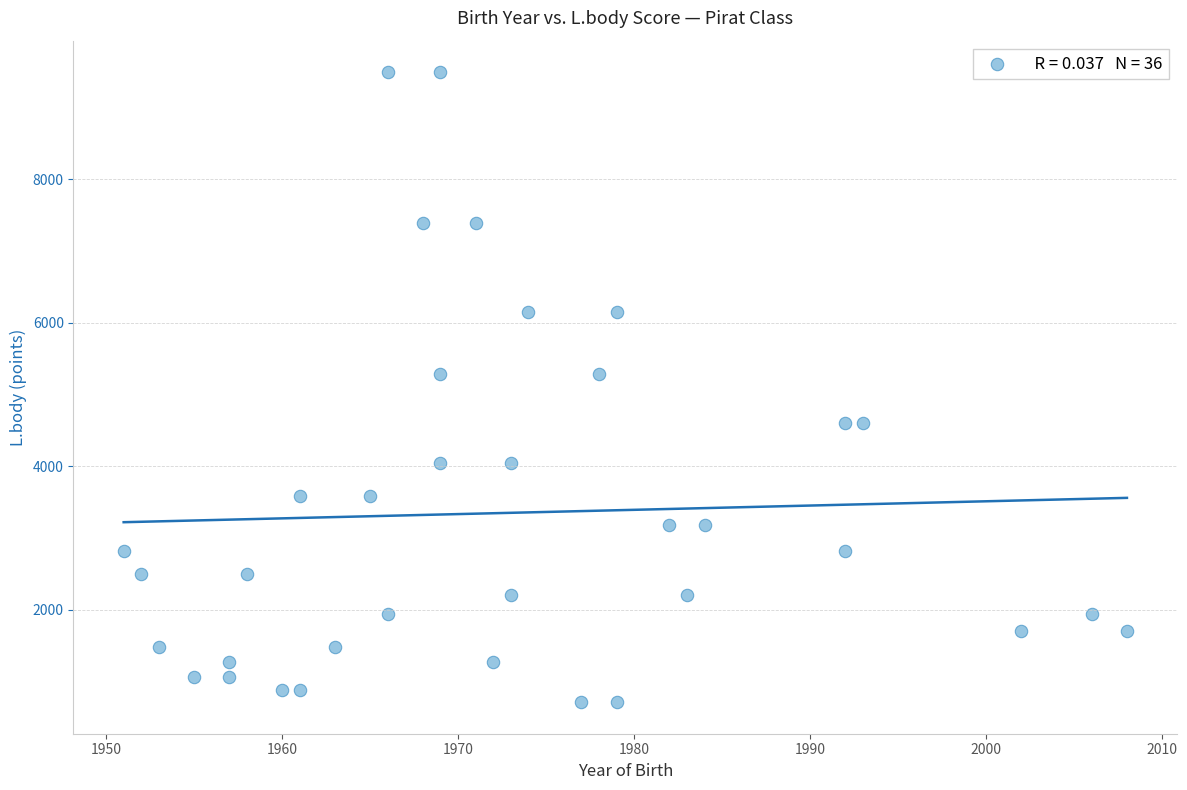

What is the range of X values (max minus min)?

57